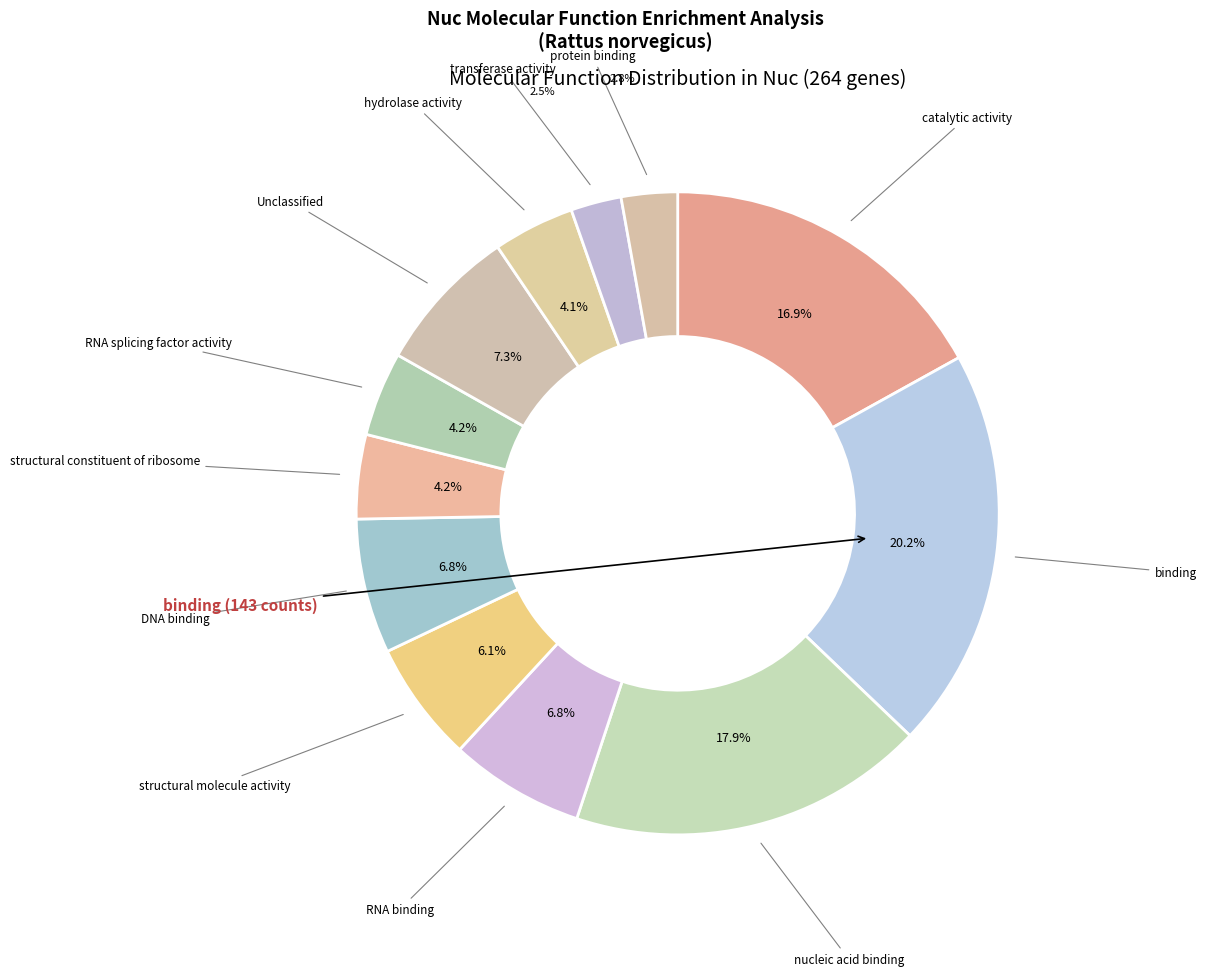

Rank the categories by value from highest to lowest.

binding, nucleic acid binding, catalytic activity, Unclassified, RNA binding, DNA binding, structural molecule activity, structural constituent of ribosome, RNA splicing factor activity, hydrolase activity, protein binding, transferase activity